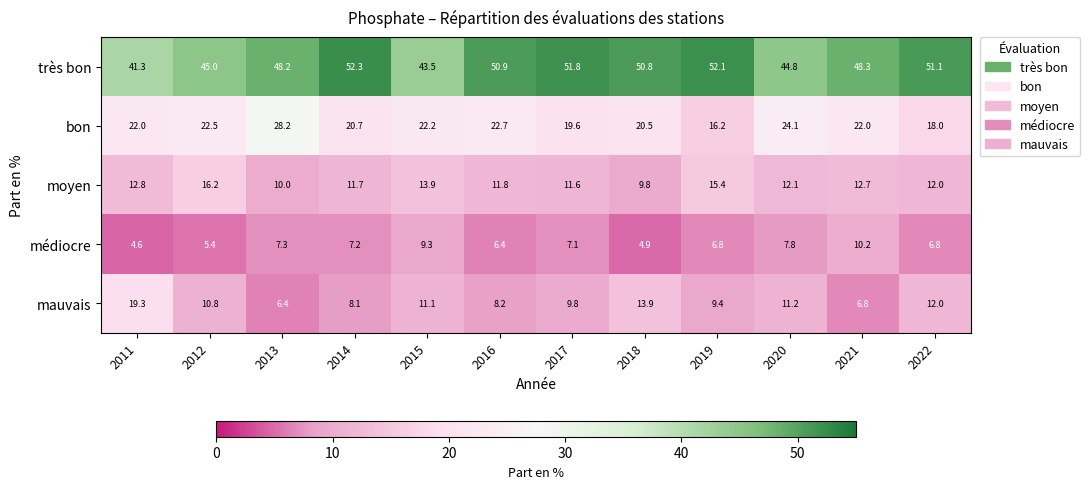

The mauvais series shows 2.3 at 2016. True or false?

False